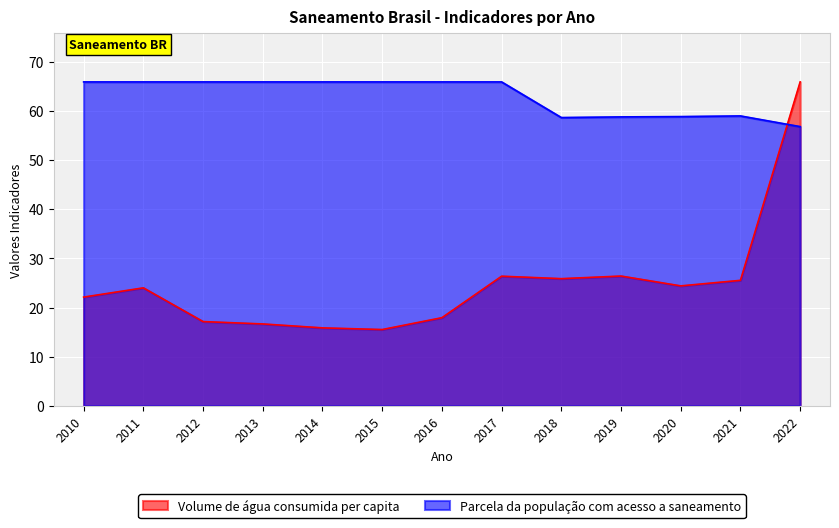

How many intersections are there between Parcela da população com acesso a saneamento and Volume de água consumida per capita?

1